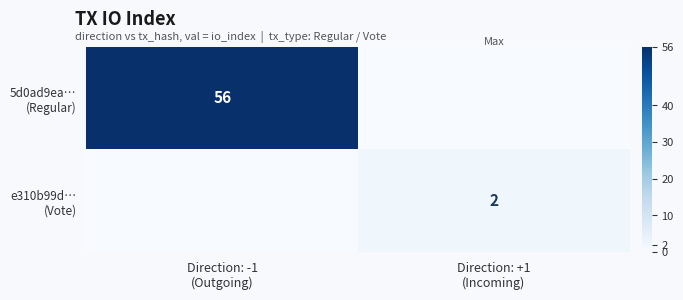

What is the spread (max minus min) of values at Direction: -1
(Outgoing)?

56